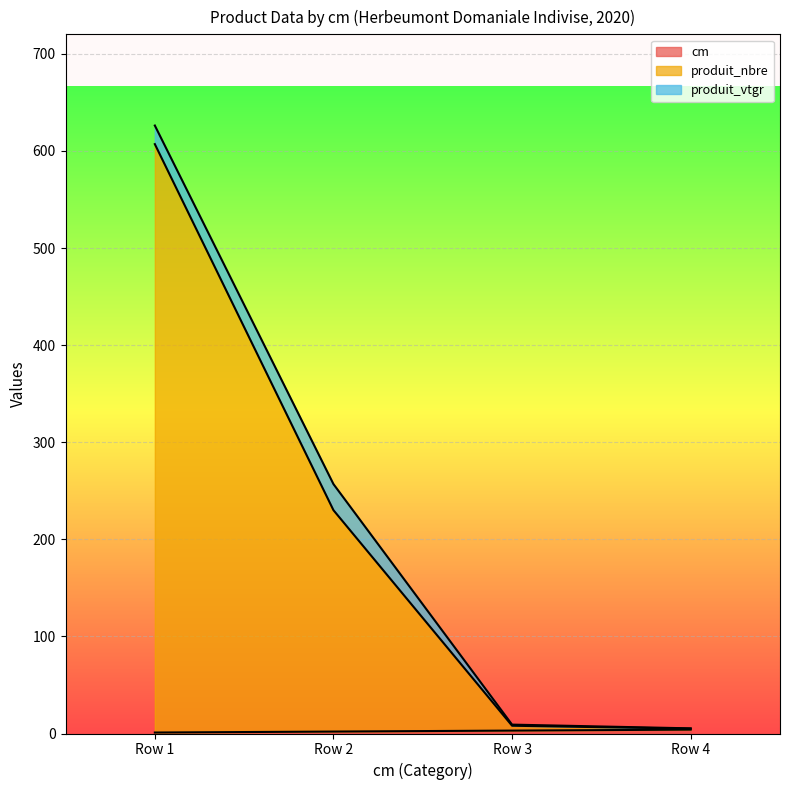

Which series has the largest range (max minus min)?

produit_nbre